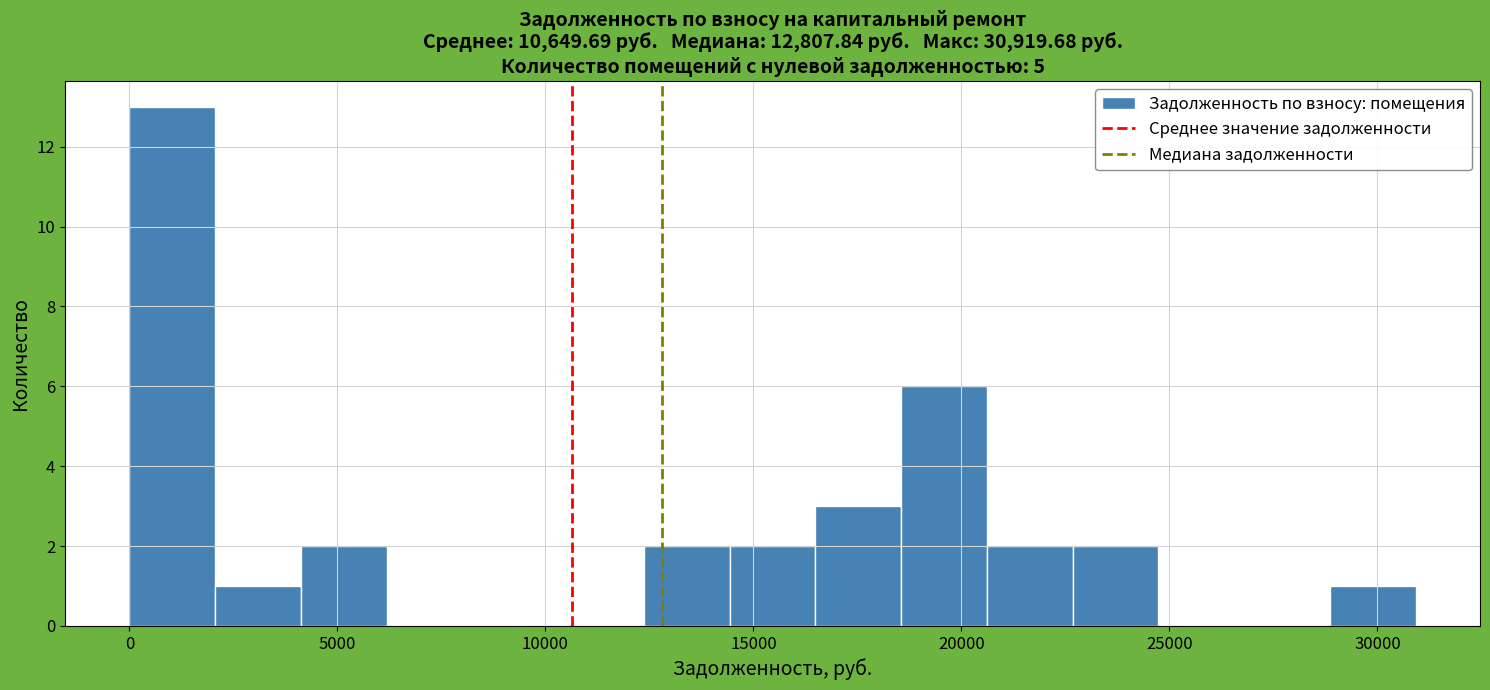

What is the height of the bar covering 22500 to 24500 on the x-axis? Neither the bar edges nor the heights are printed on the chart, so give them approximately, as read against the axes.

2